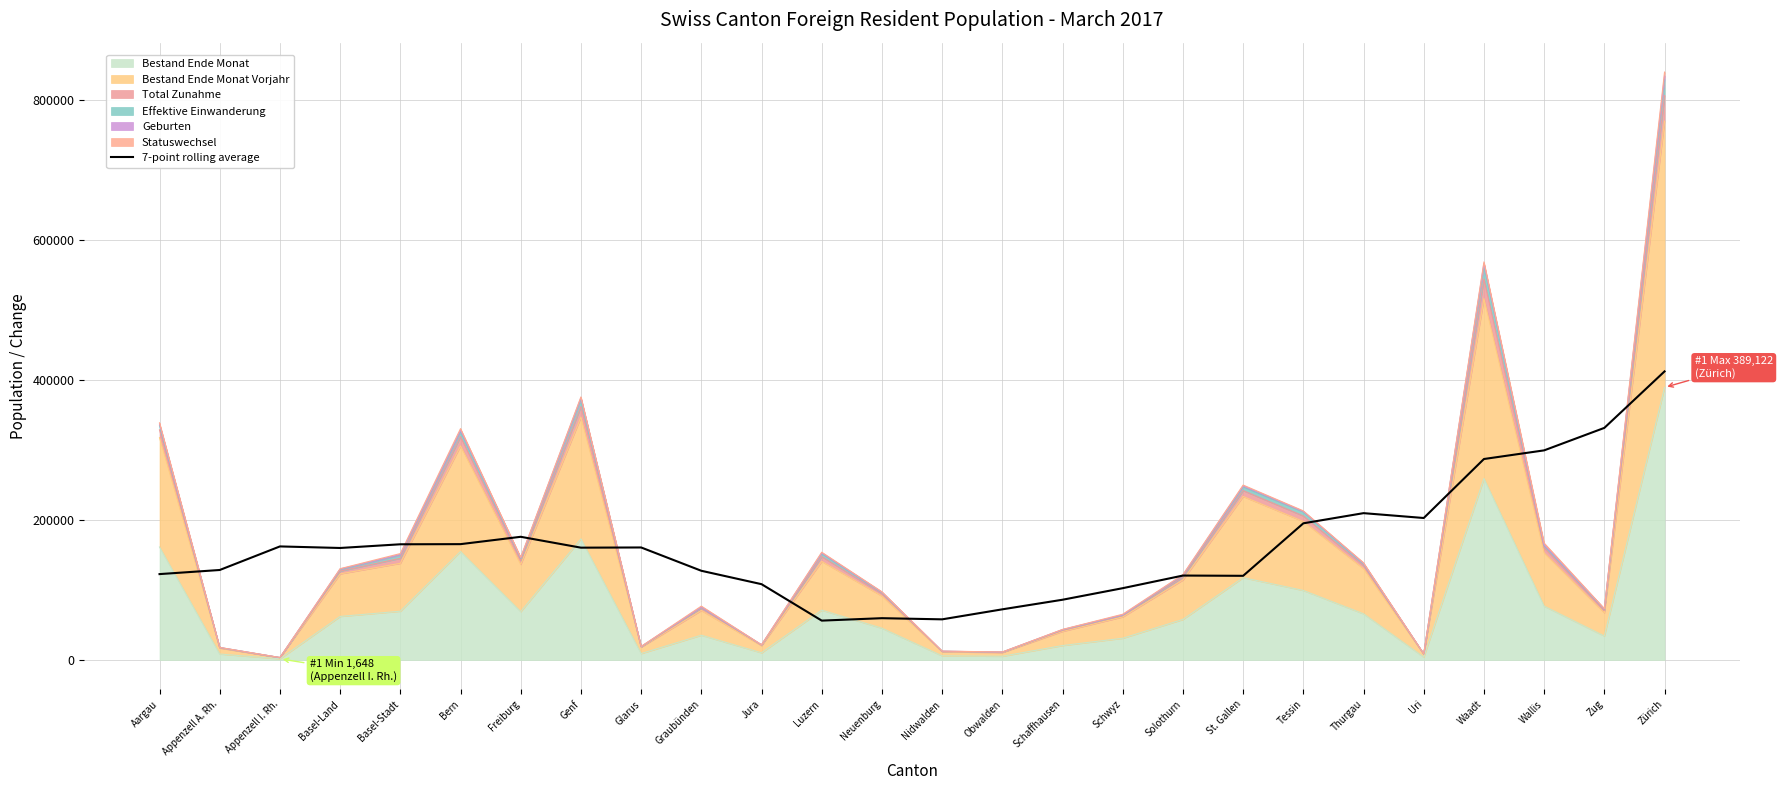

Rank the categories by value from highest to lowest.

Zürich, Zug, Wallis, Waadt, Thurgau, Uri, Tessin, Freiburg, Bern, Basel-Stadt, Appenzell I. Rh., Glarus, Genf, Basel-Land, Appenzell A. Rh., Graubünden, Aargau, Solothurn, St. Gallen, Jura, Schwyz, Schaffhausen, Obwalden, Neuenburg, Nidwalden, Luzern